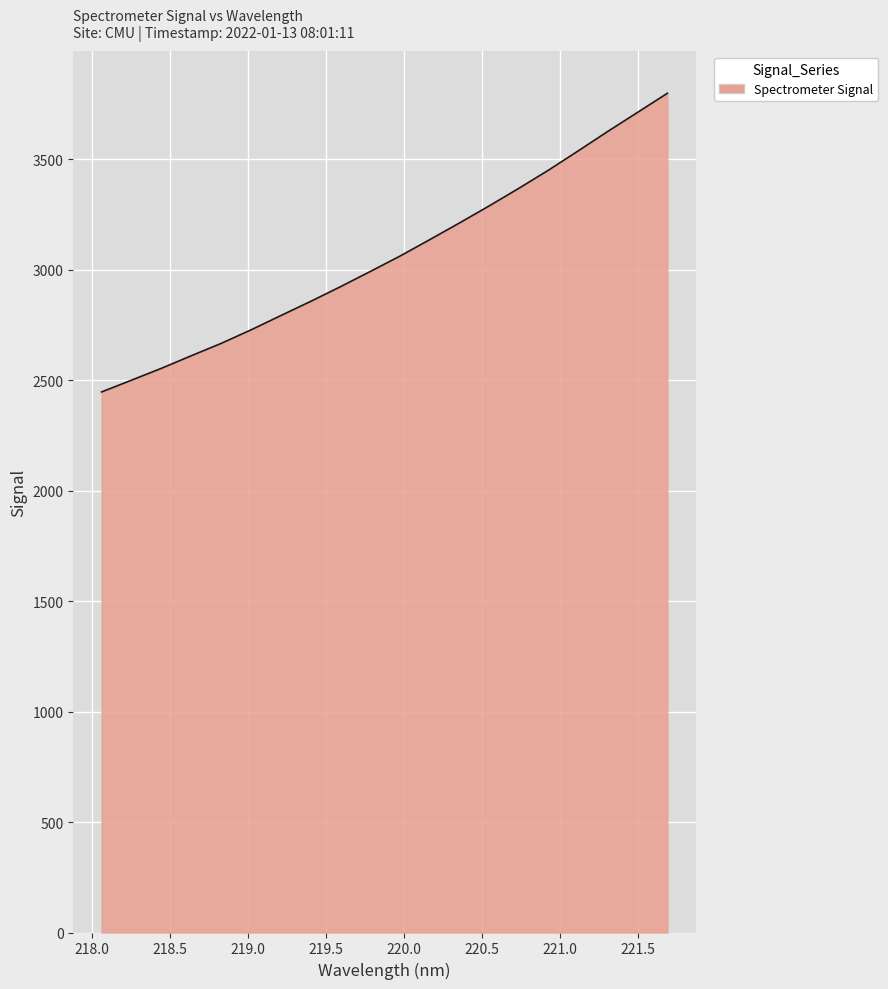

How many lines are shown in the chart?

1